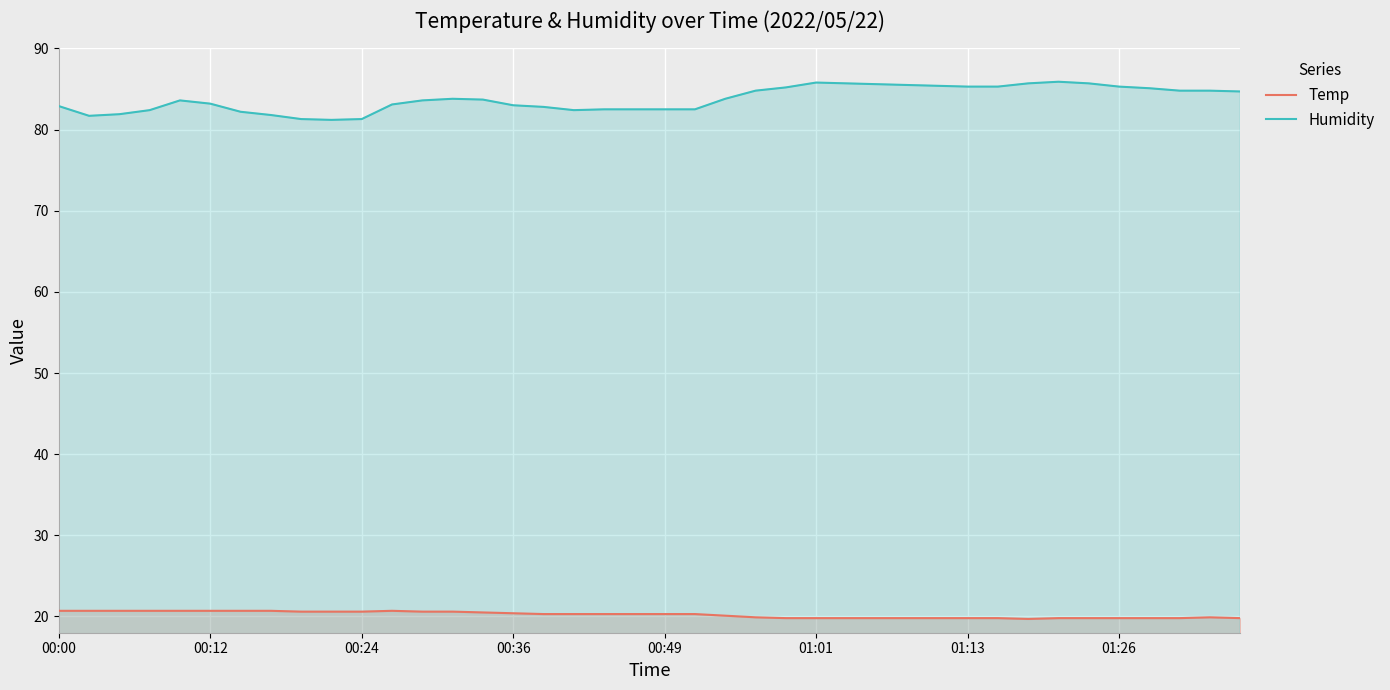

What is the total value across all series at 00:36?

103.4